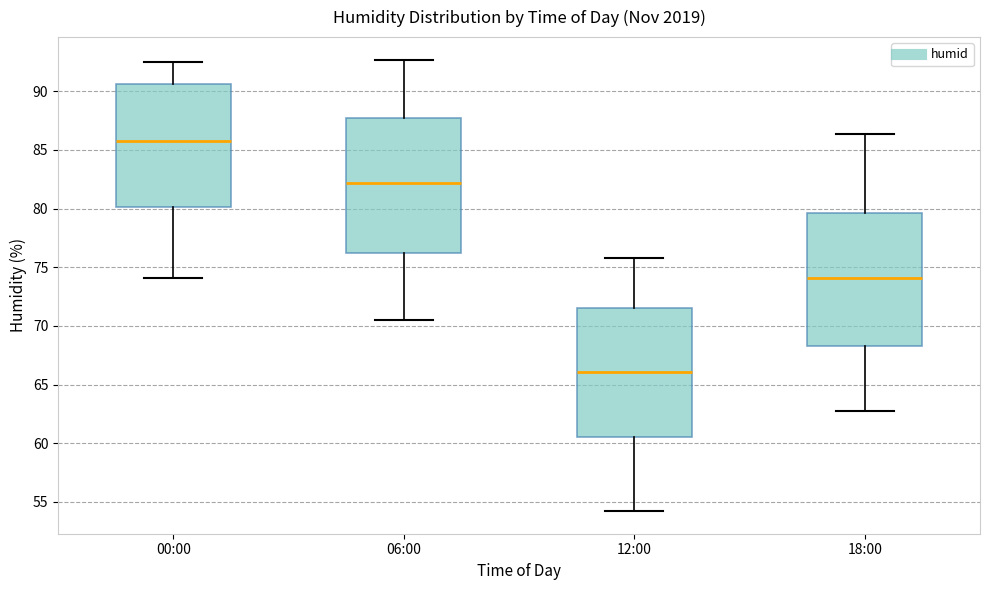

Reading left to right, read every box against the y-axis: the position of its median line, the range the box covers, and the ends of its whiskers. The values are not printed on the chart, so give them approximately, as read against the axis.

00:00: median 86.0, box 80.0 to 90.5, whiskers 74.0 to 92.5
06:00: median 82.0, box 76.0 to 87.5, whiskers 70.5 to 92.5
12:00: median 66.0, box 60.5 to 71.5, whiskers 54.0 to 76.0
18:00: median 74.0, box 68.5 to 79.5, whiskers 62.5 to 86.5